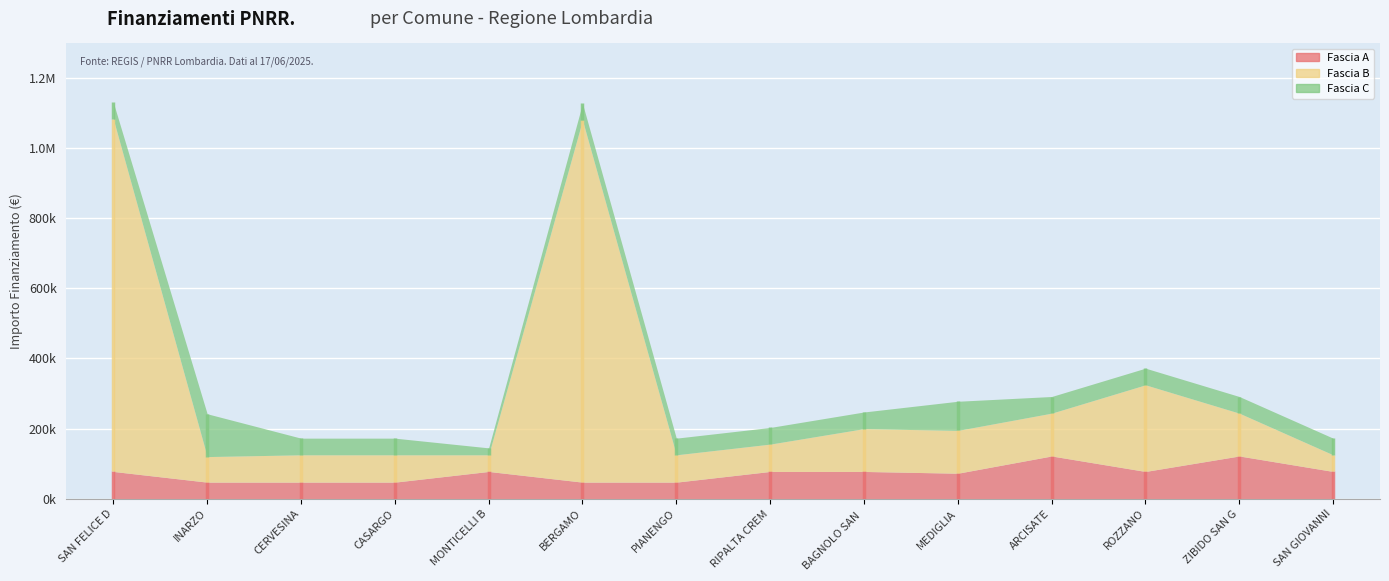

At which category does Fascia C reach its first local valley?

MONTICELLI BRUSATI